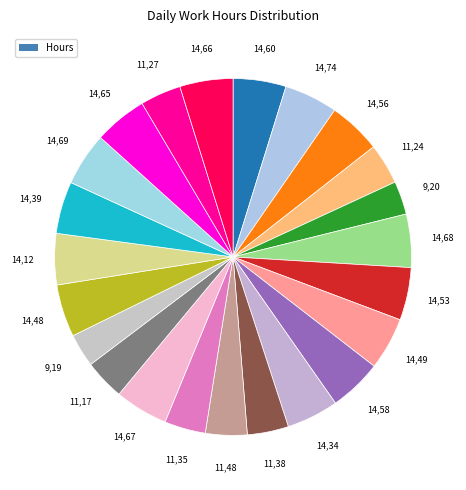

Count the number of slices in the pie.

23